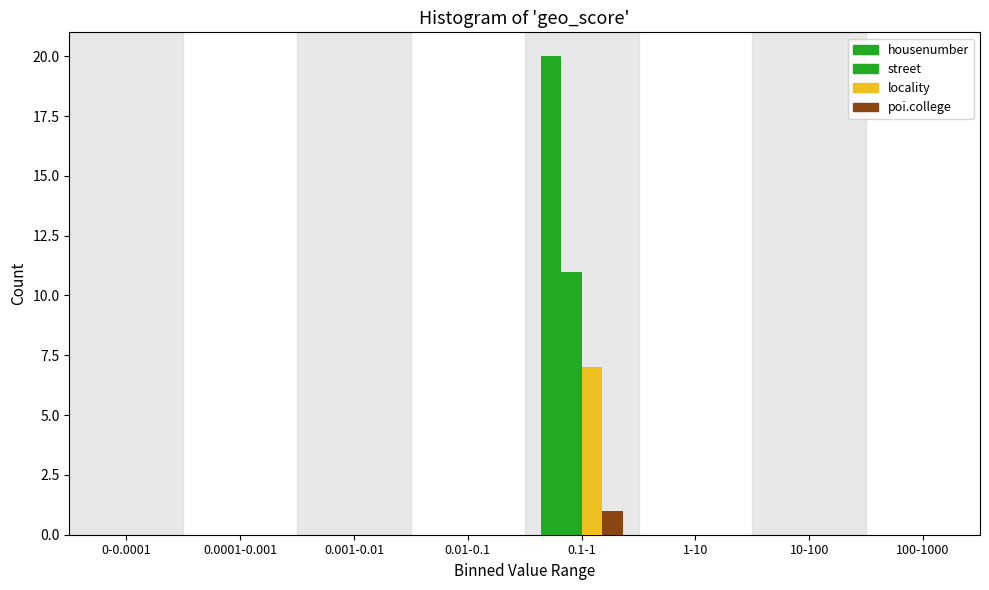

How many series are shown in this chart?

4